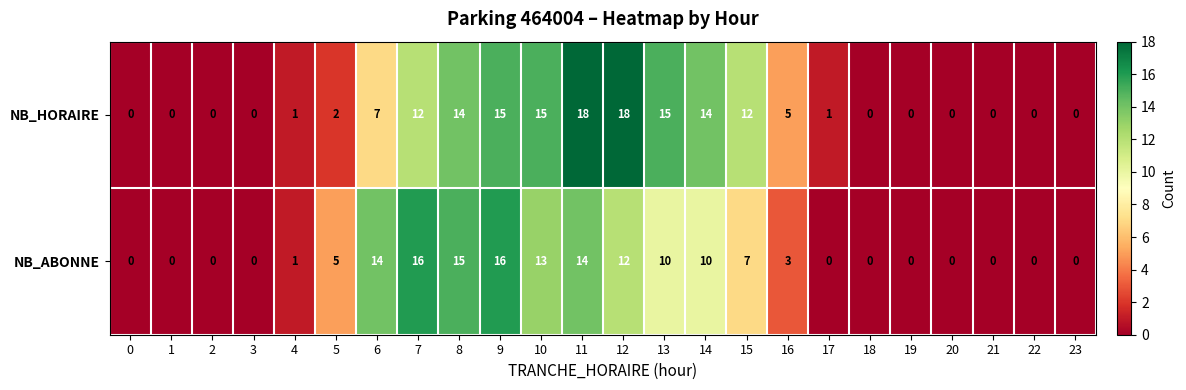

Where is NB_HORAIRE nearest to the value 9?

6